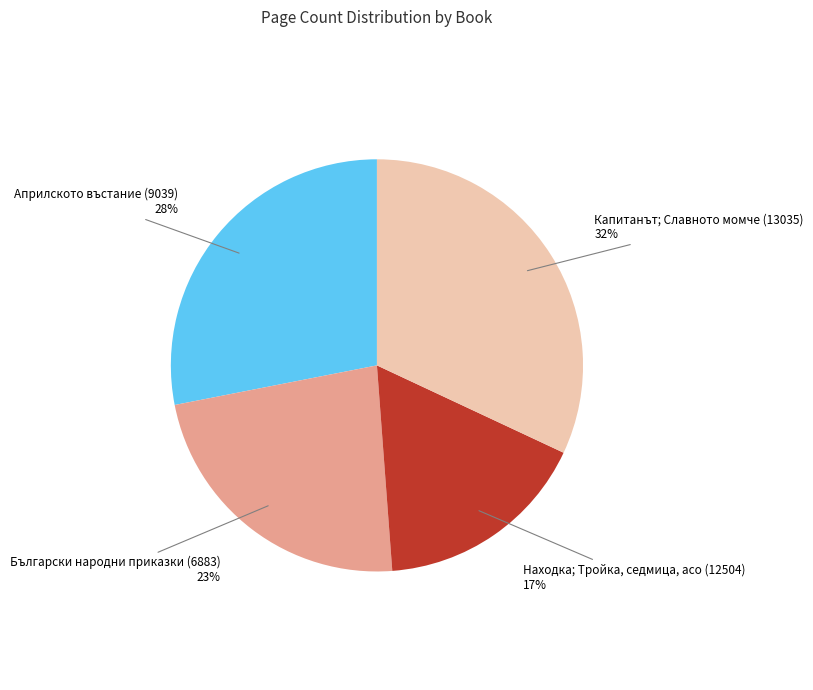

Is there any slice that represents more than half of the pie?

No